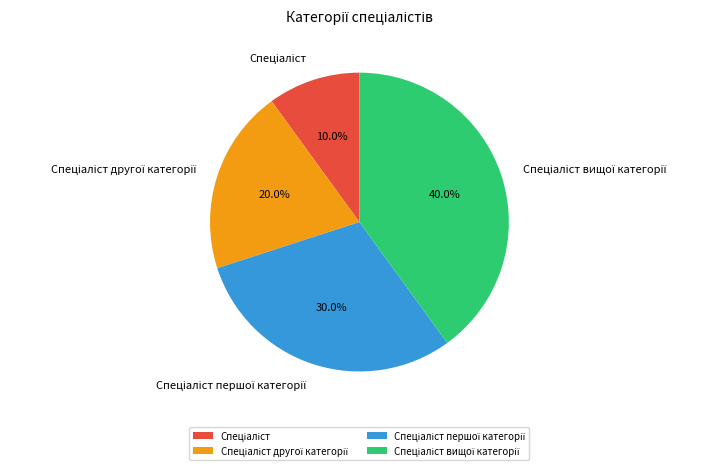

Is there any slice that represents more than half of the pie?

No